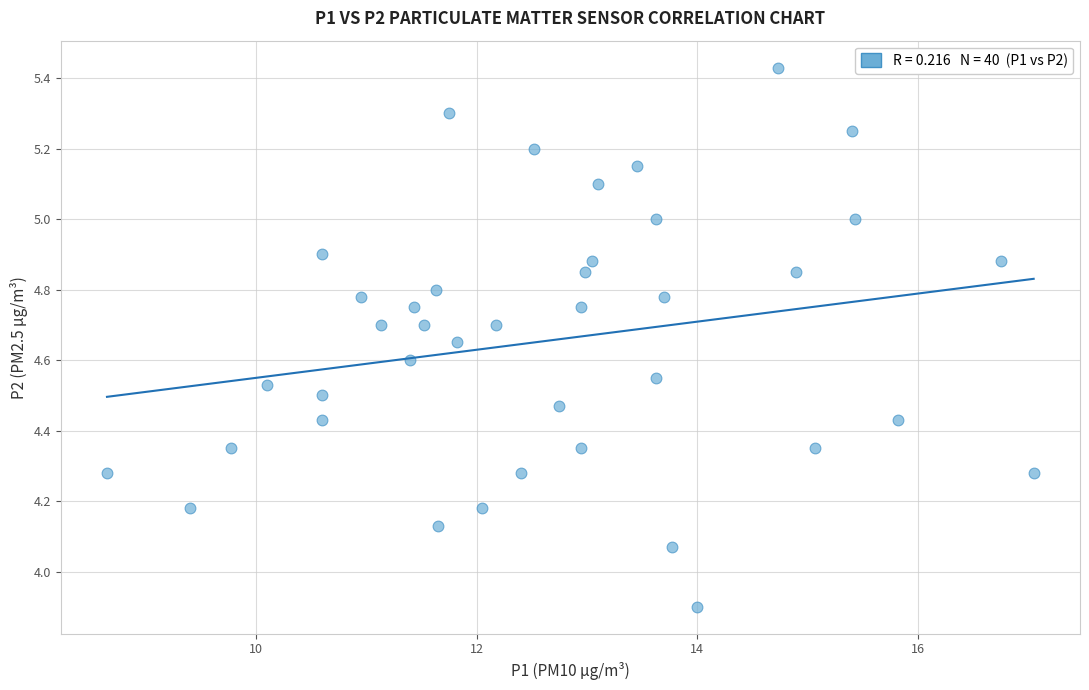

What is the range of Y values (max minus min)?

1.5